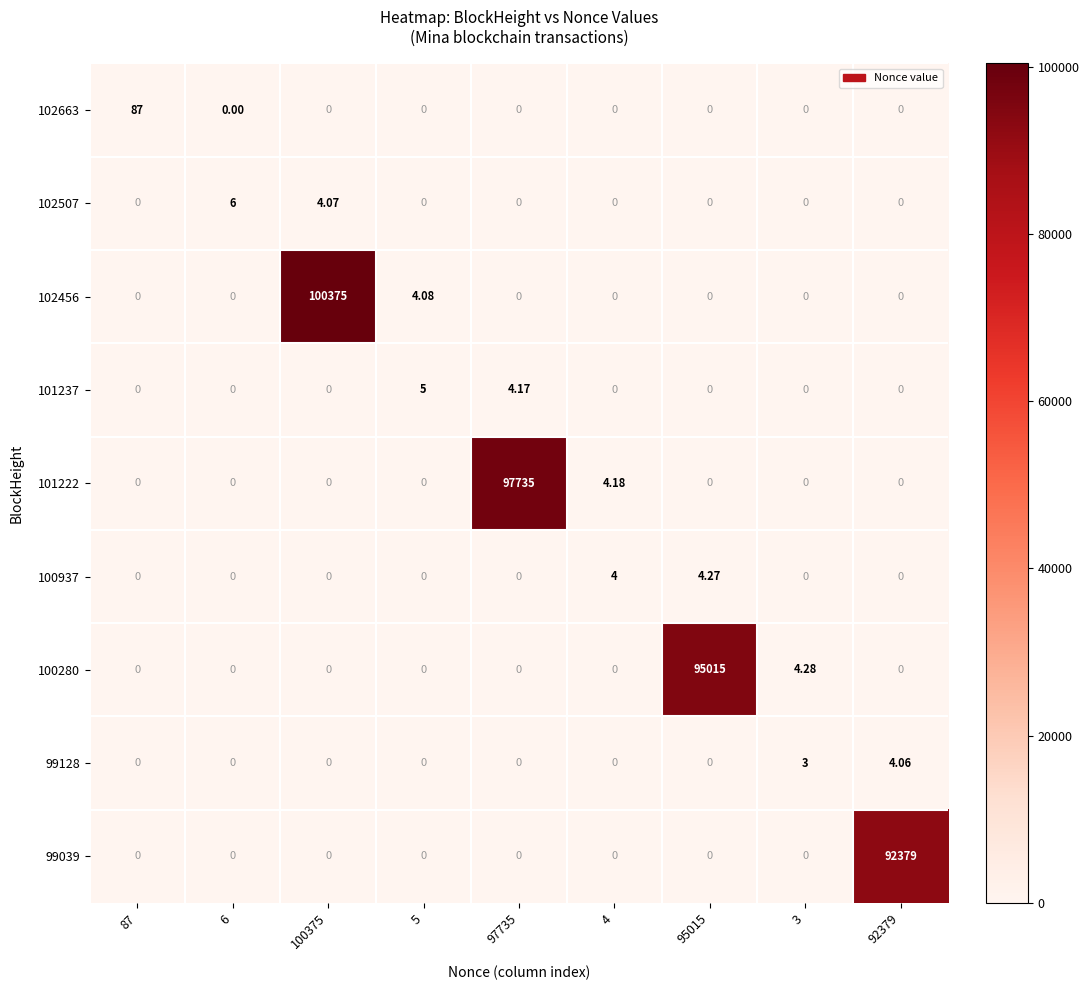

How many positive values does the 101222 series have?

2